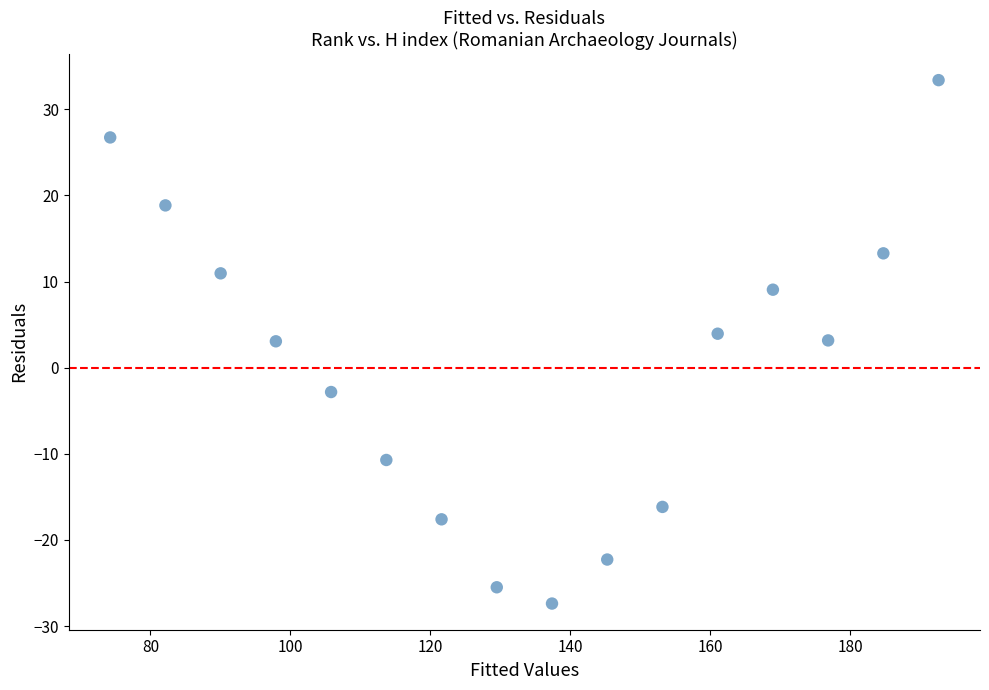

What is the range of X values (max minus min)?

118.3